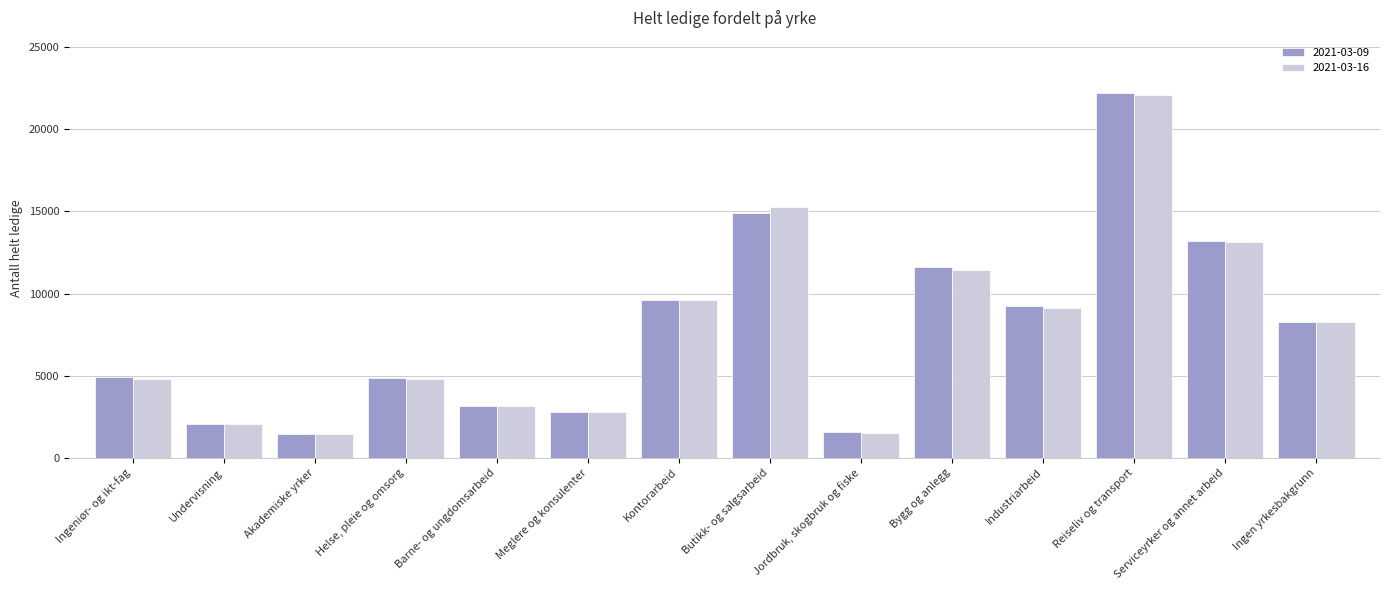

At which label does 2021-03-09 reach its peak?

Reiseliv og transport